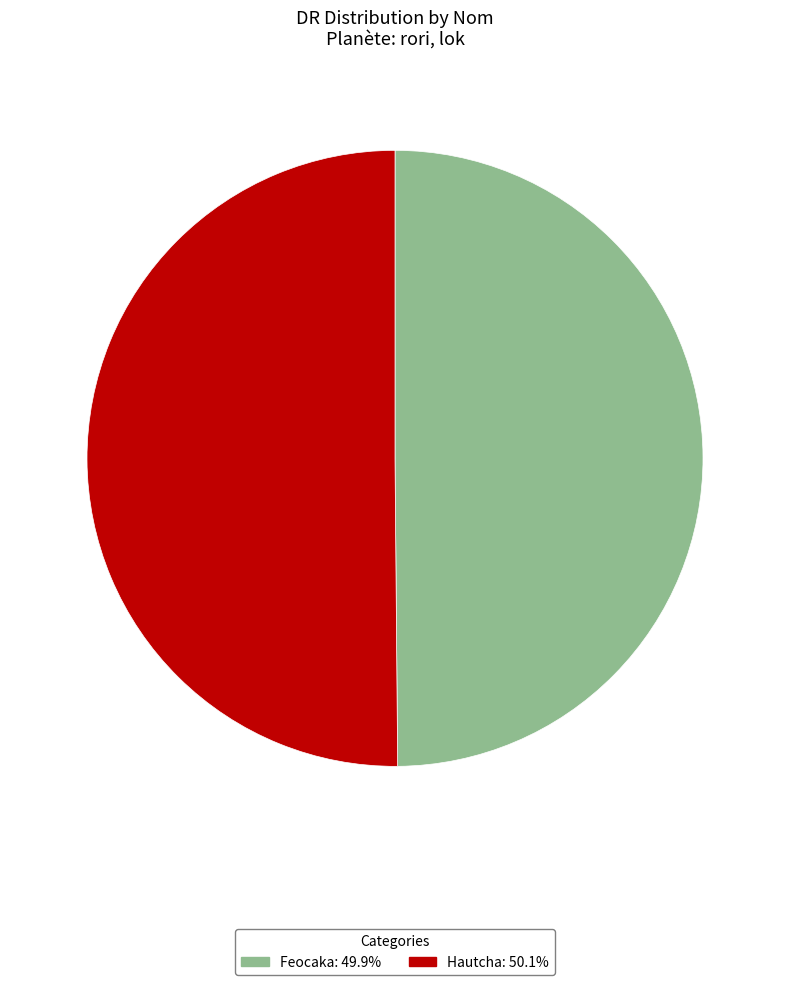

What is the ratio of the value at Hautcha to the value at Feocaka?

1.0